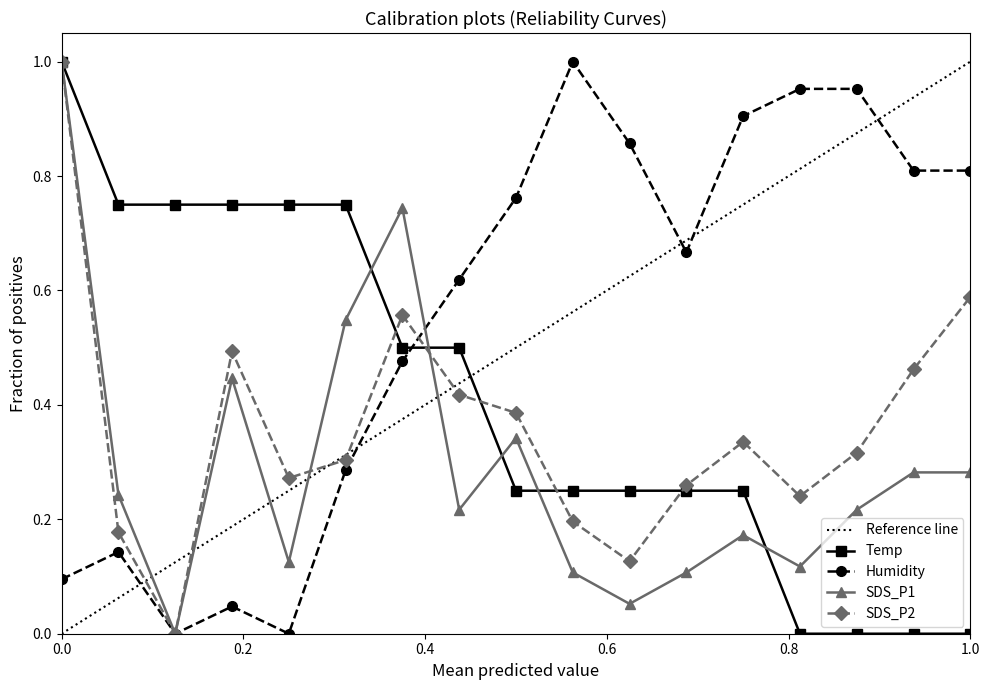

Rank the series at 00:13 from highest to lowest value.

Temp, SDS_P1, SDS_P2, Humidity